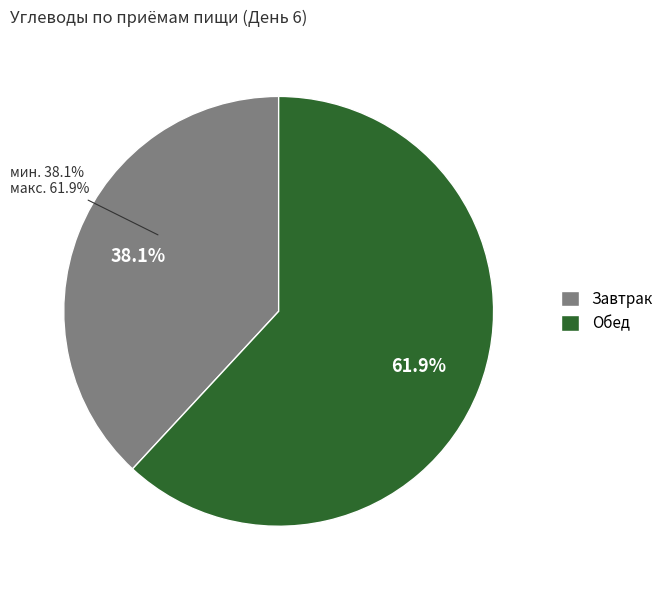

To the nearest percent, what percentage of the pie is Обед?

62%